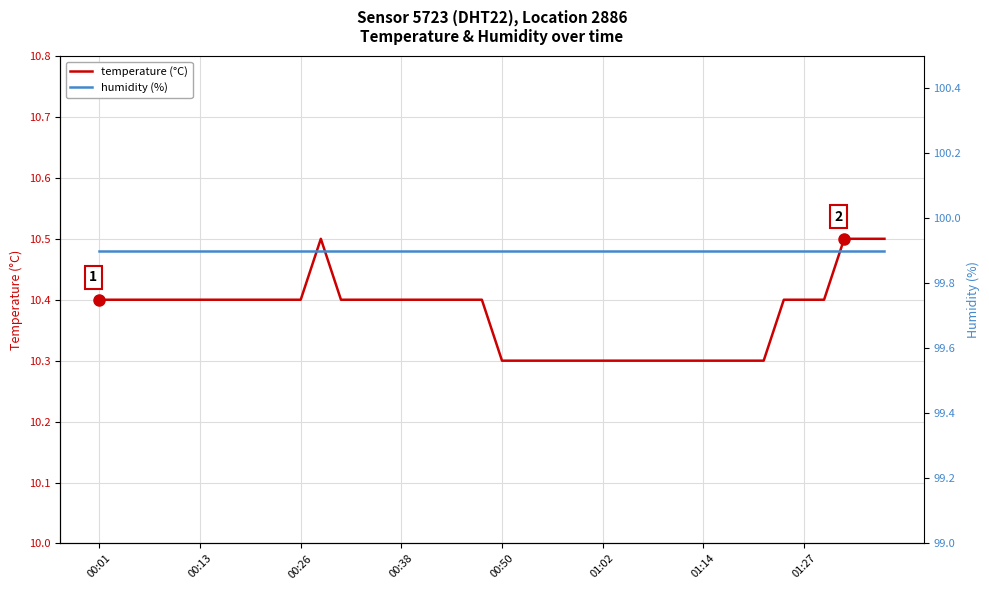

What is the maximum value for temperature (°C)?

10.5